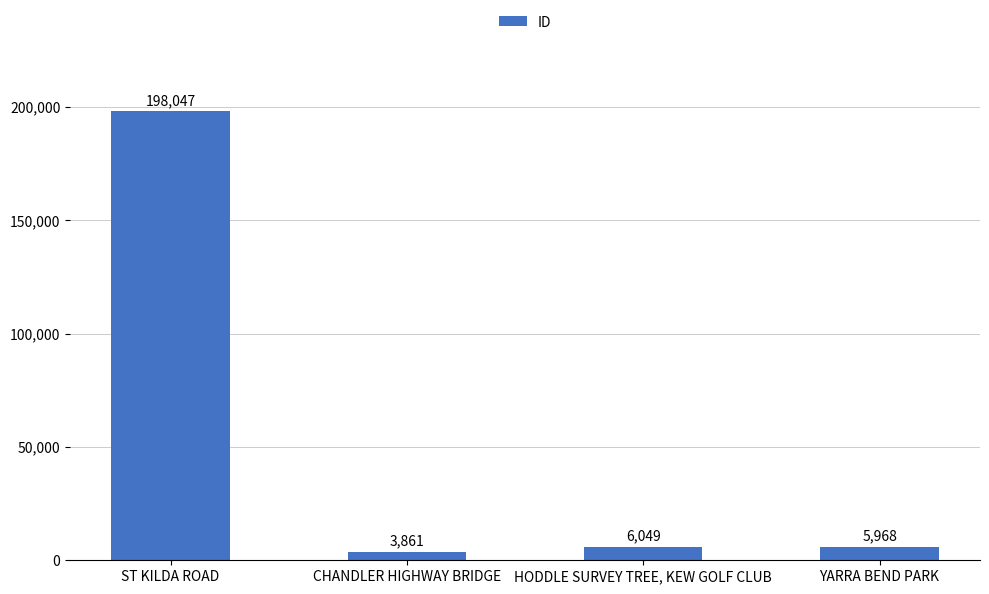

What position from the left is YARRA BEND PARK?

4